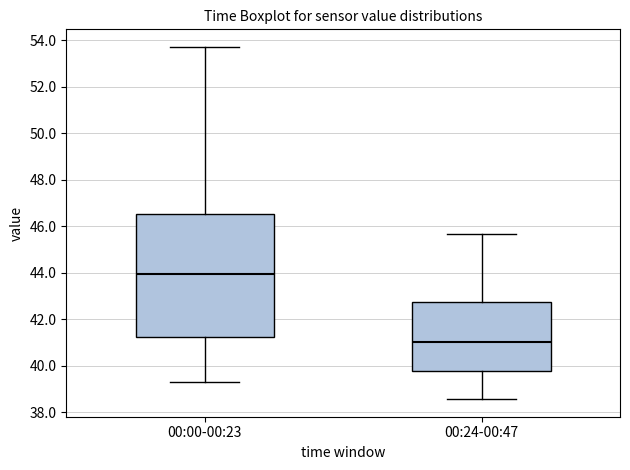

Which box is the tallest, from its lower edge to its upper edge?

00:00-00:23